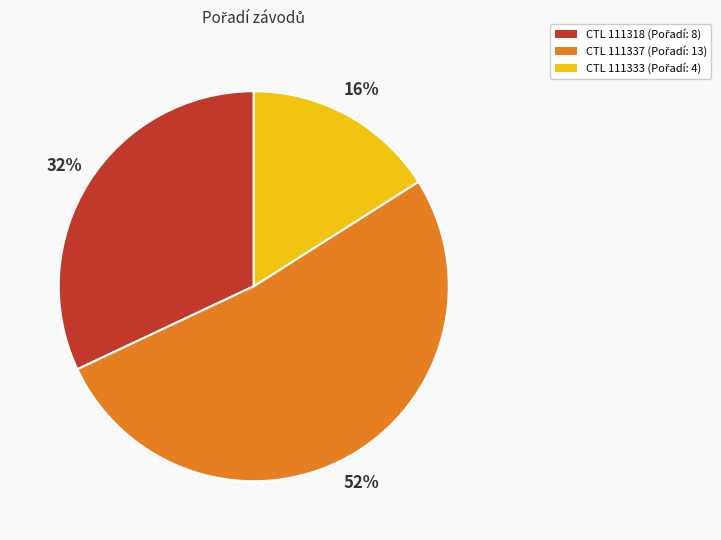

How many slices are in this pie chart?

3